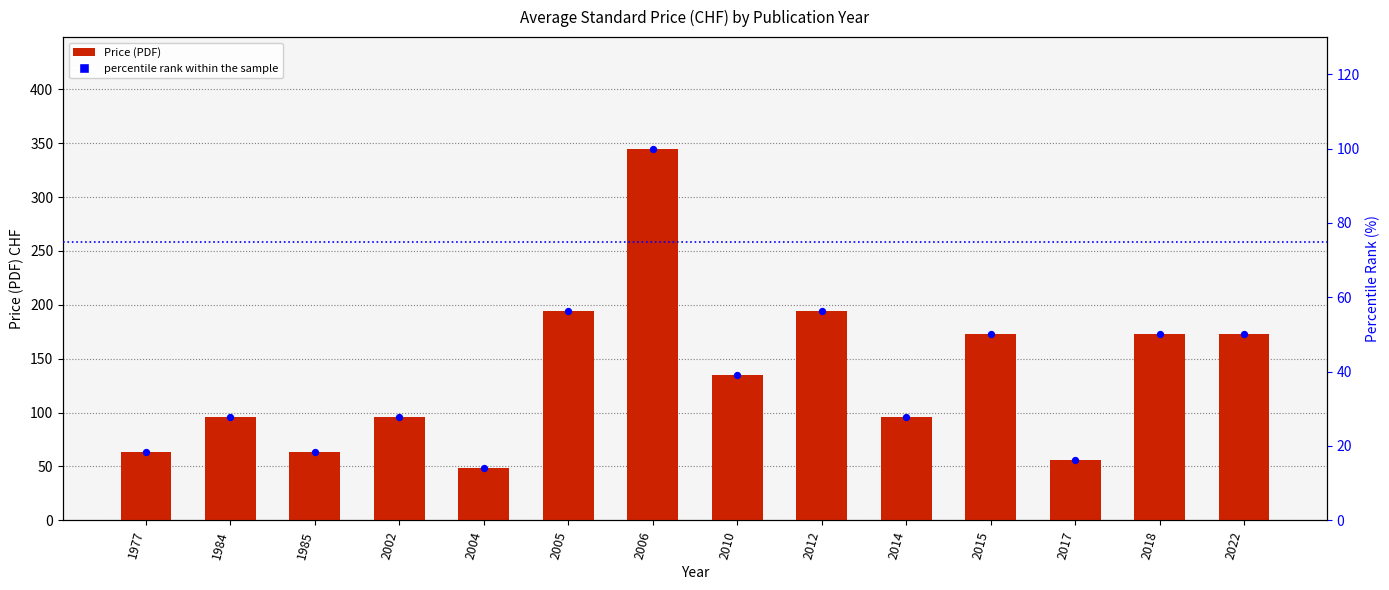

Is the value of Price (PDF) at 2006 greater than the value of percentile rank within the sample at 2012?

Yes